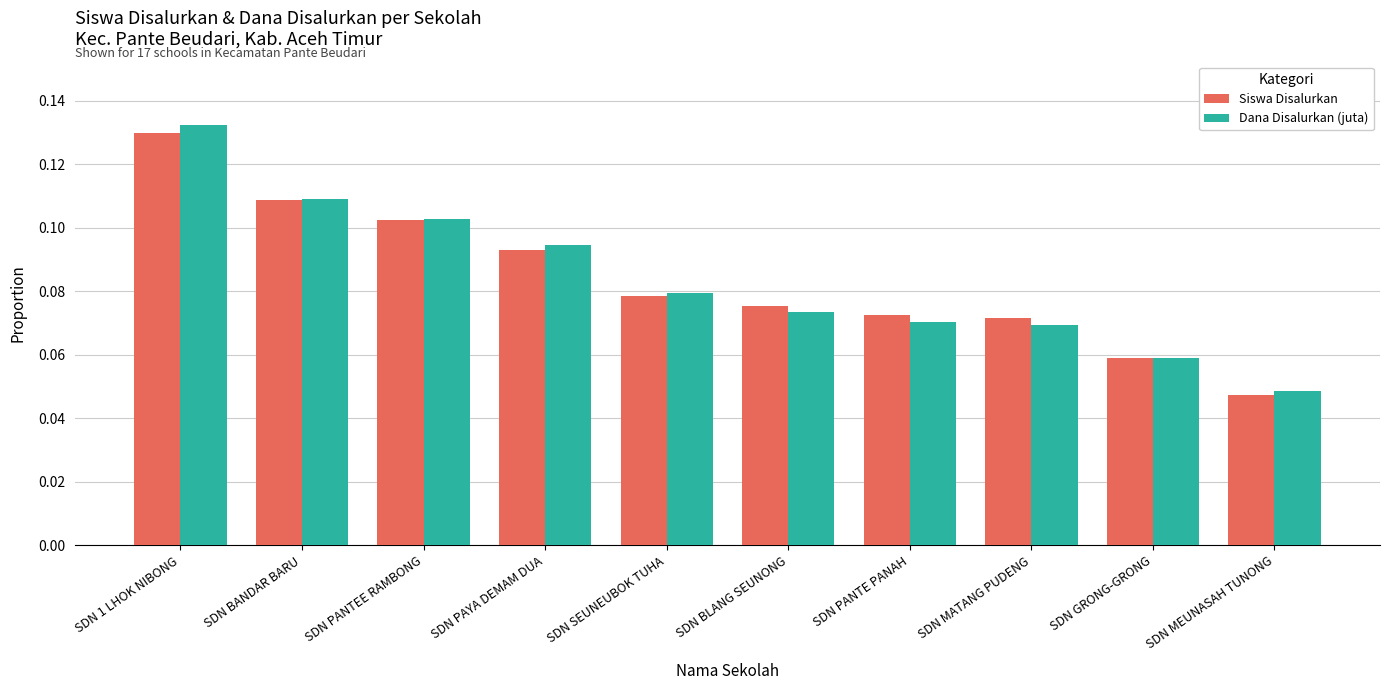

Rank the series by their maximum value, from lowest to highest.

Siswa Disalurkan, Dana Disalurkan (juta)